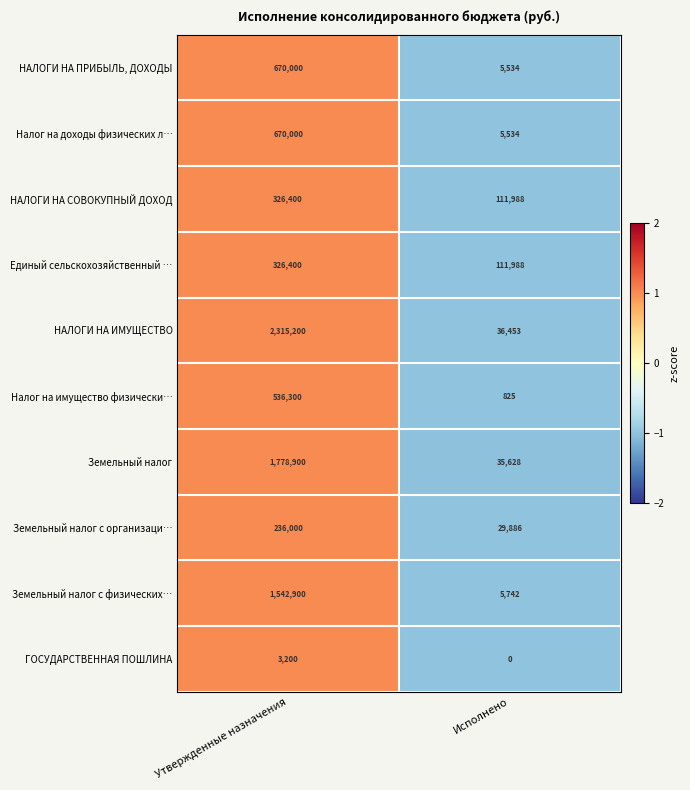

At which category is the sum across all series the highest?

Утвержденные назначения